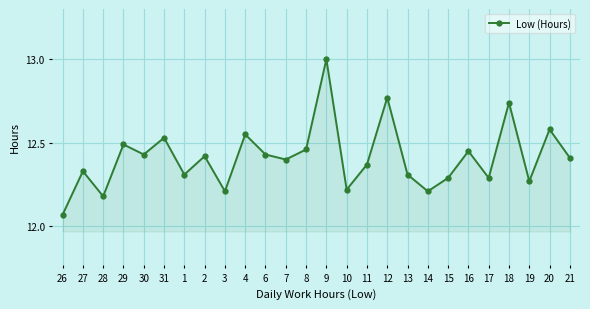

Where is the first local maximum?

27